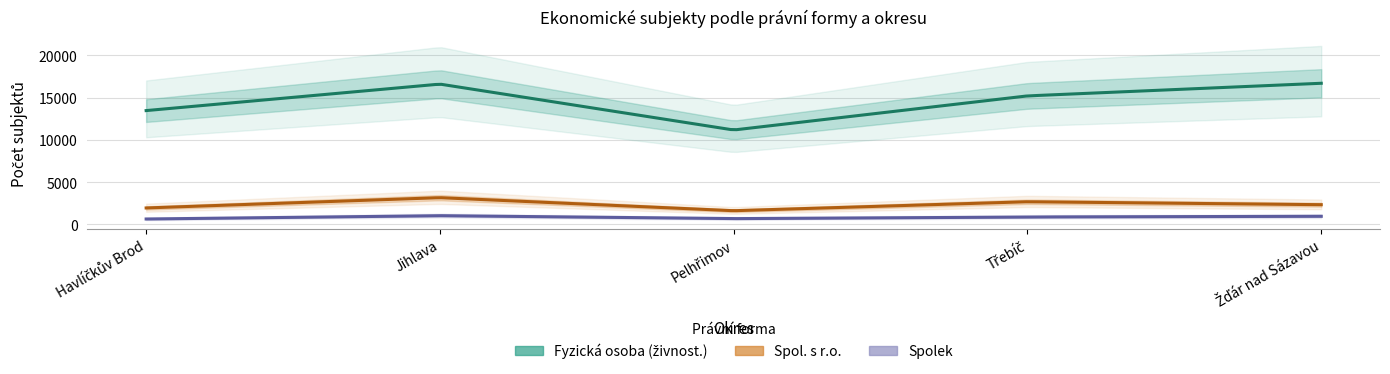

The Spolek series shows 939 at Žďár nad Sázavou. True or false?

True